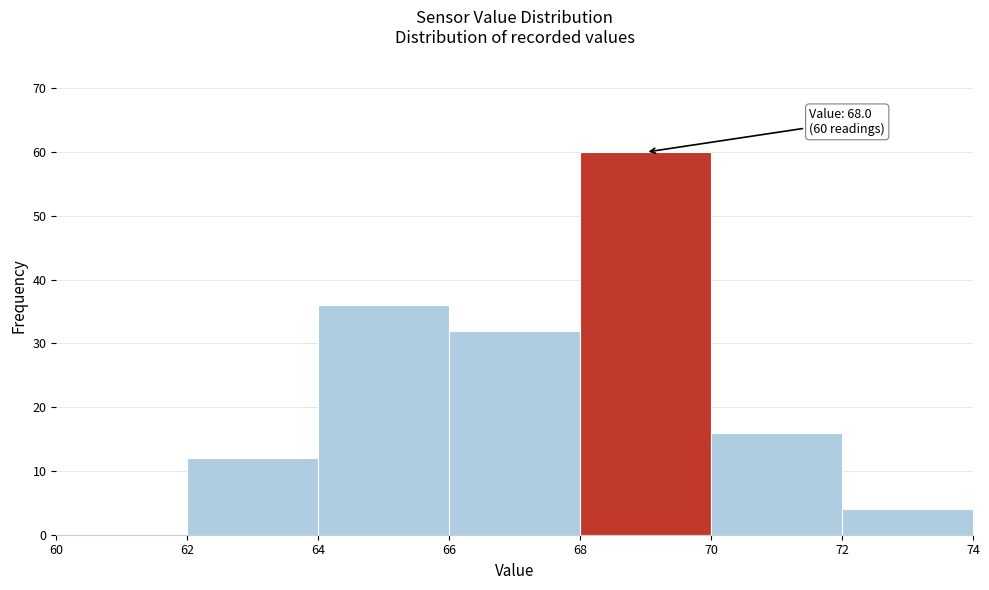

Over which range of the x-axis is the bar tallest?

68 to 70